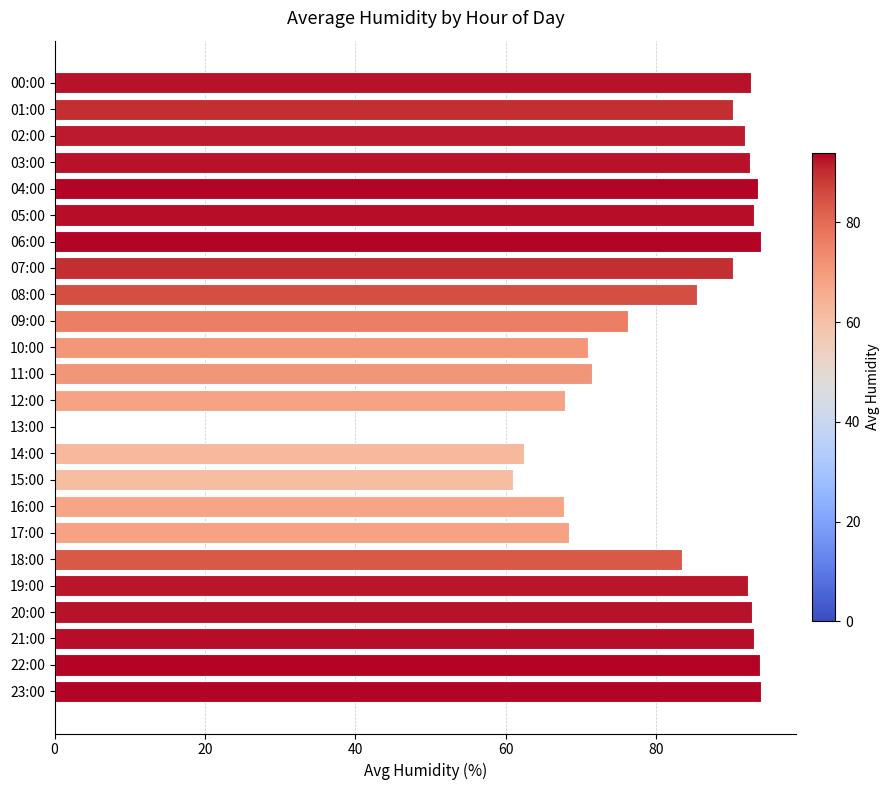

Is it true that the value at 19:00 is 92.3?

True